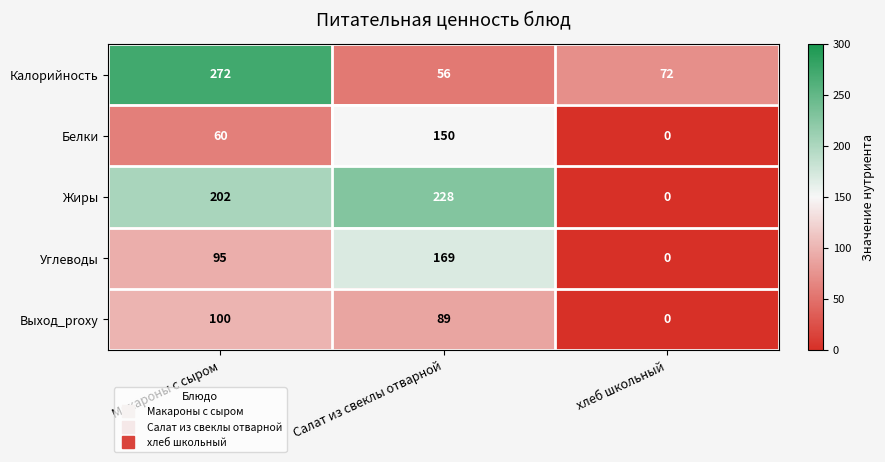

What is the total value across all series at Макароны с сыром?

729